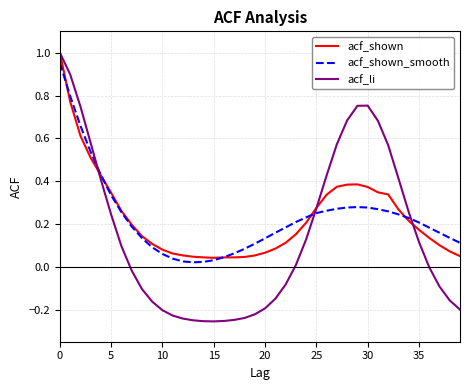

Which series has the largest range (max minus min)?

acf_li